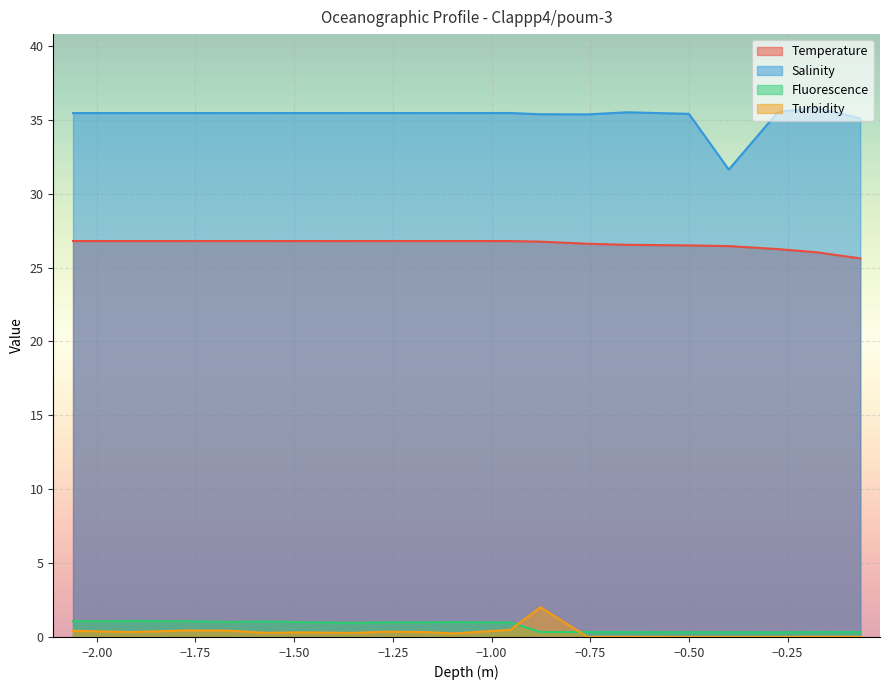

What is the highest value of the Temperature series?

26.8